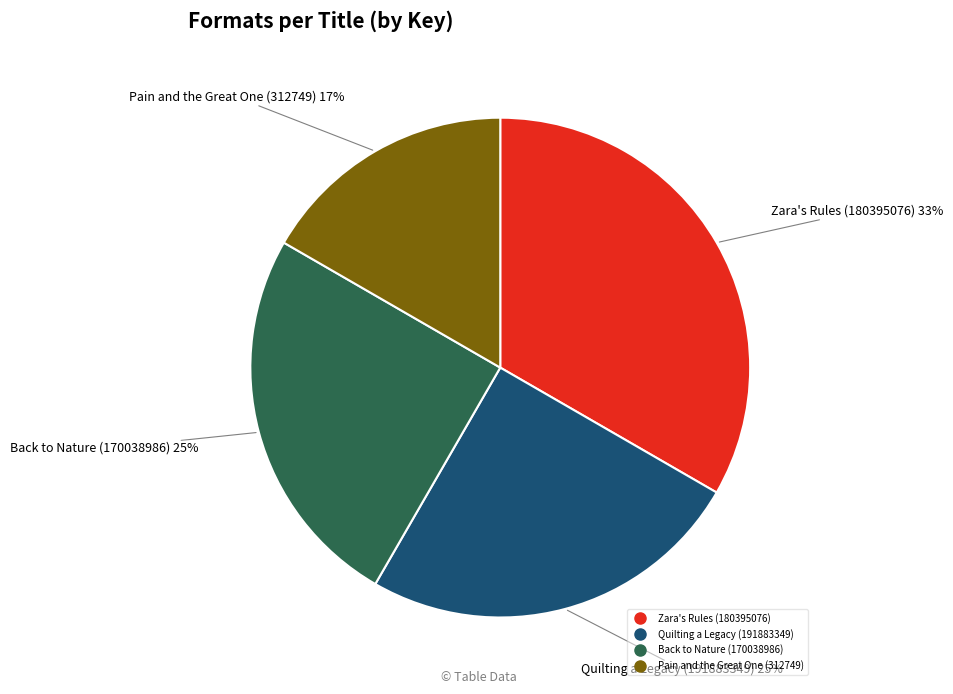

To the nearest percent, what is the average slice percentage?

25%